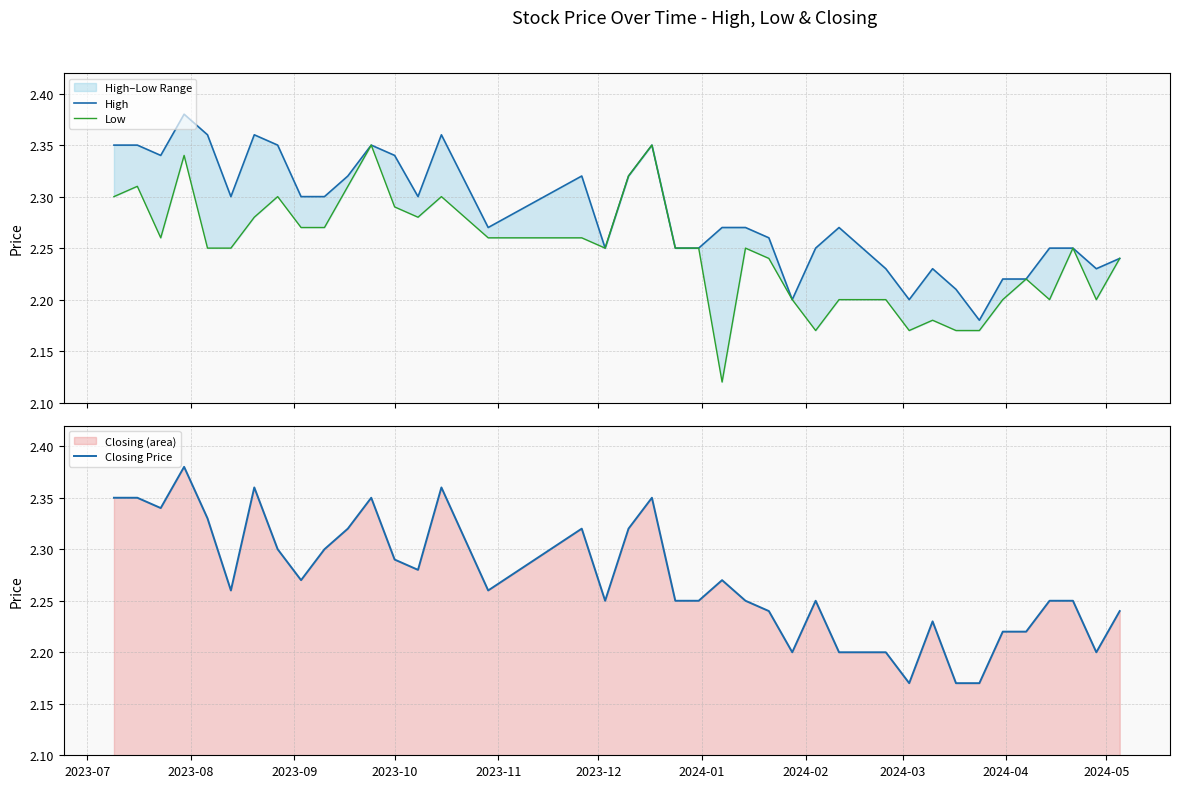

At how many categories does at least one series exceed 2?

40